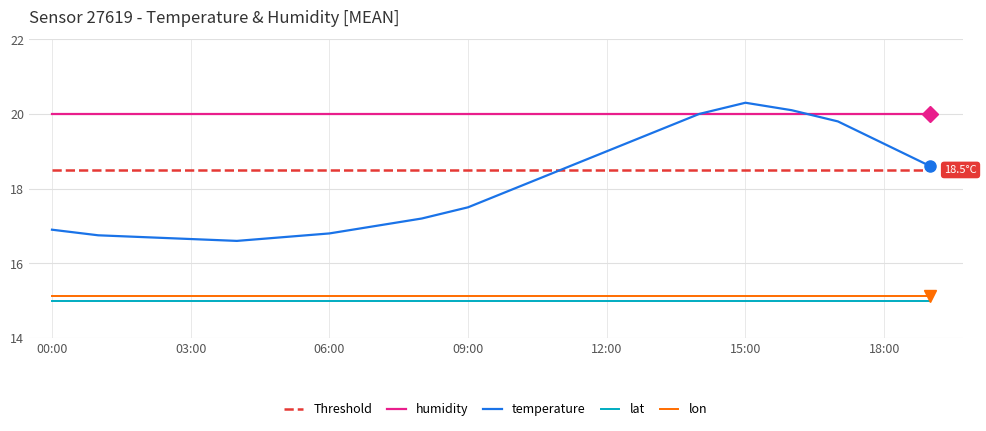

What is the greatest value displayed?

20.3